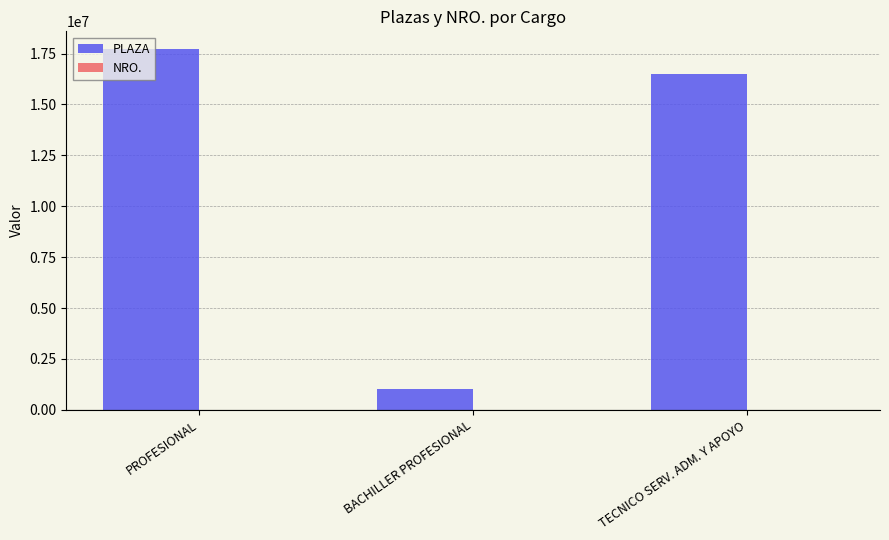

What is the maximum value shown in the chart?

17705000